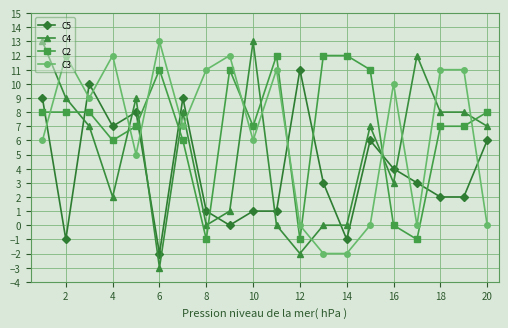

Which series has the widest spread of values?

C4